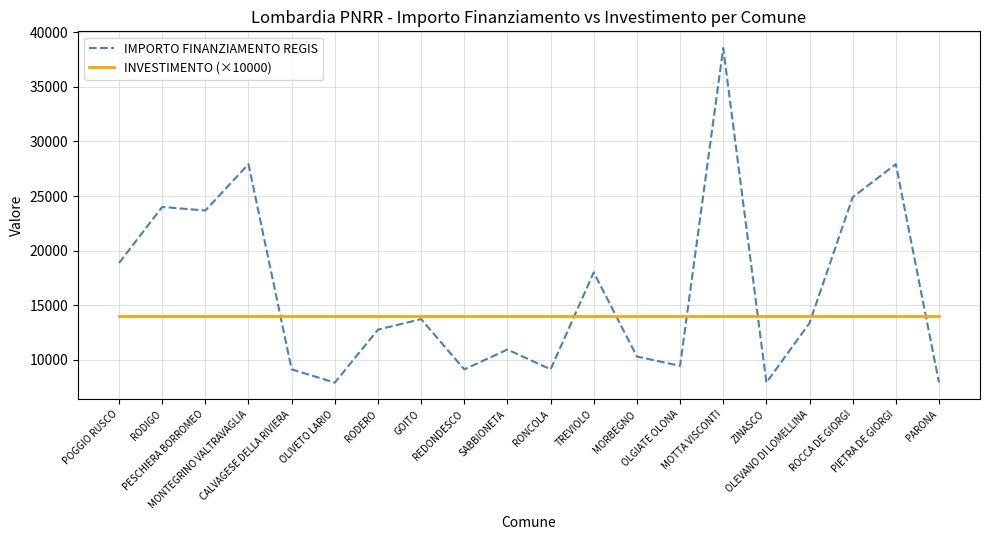

Which series has the widest spread of values?

IMPORTO FINANZIAMENTO REGIS